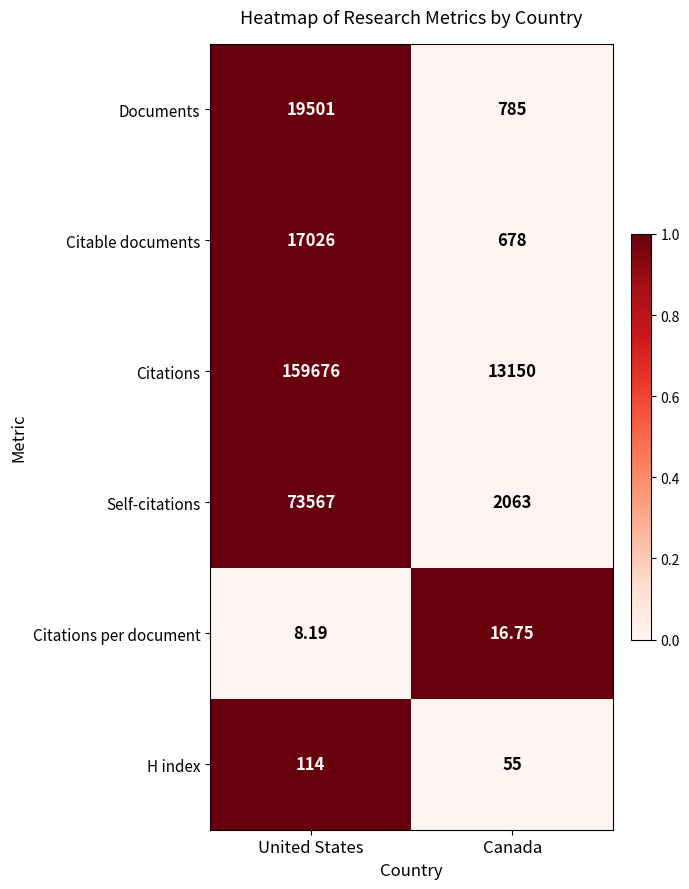

At which label is H index closest to 84?

Canada